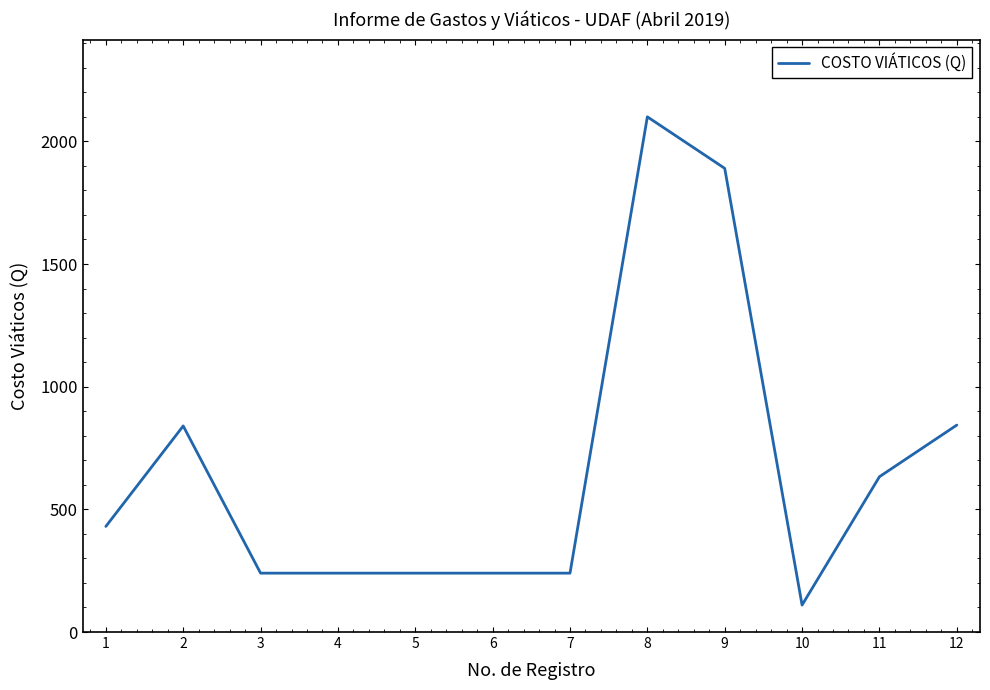

Does the chart display data point markers on the line(s)?

No